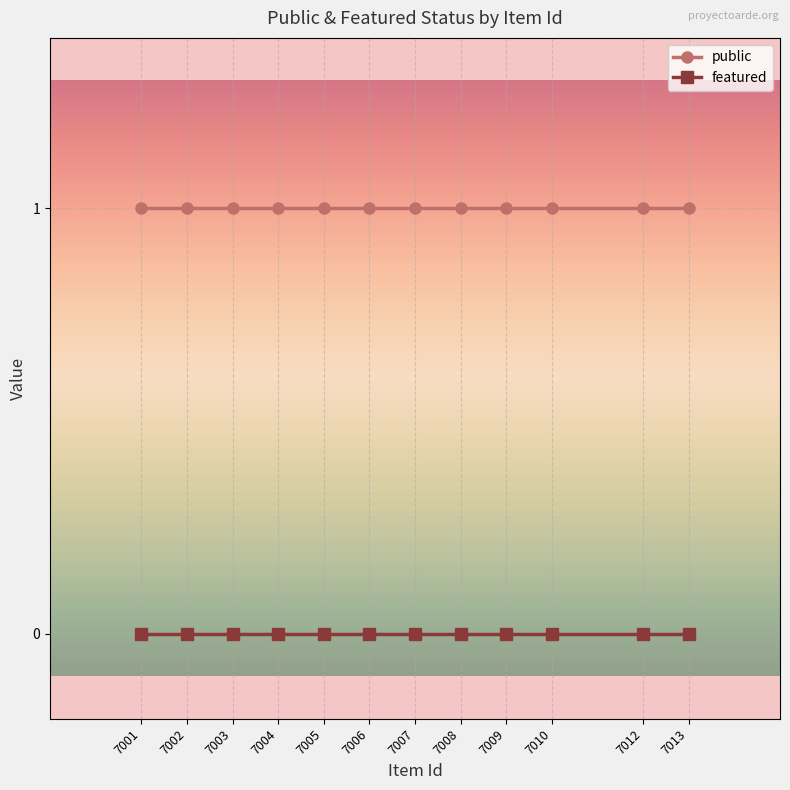

Is this an area chart (filled region under the line)?

No